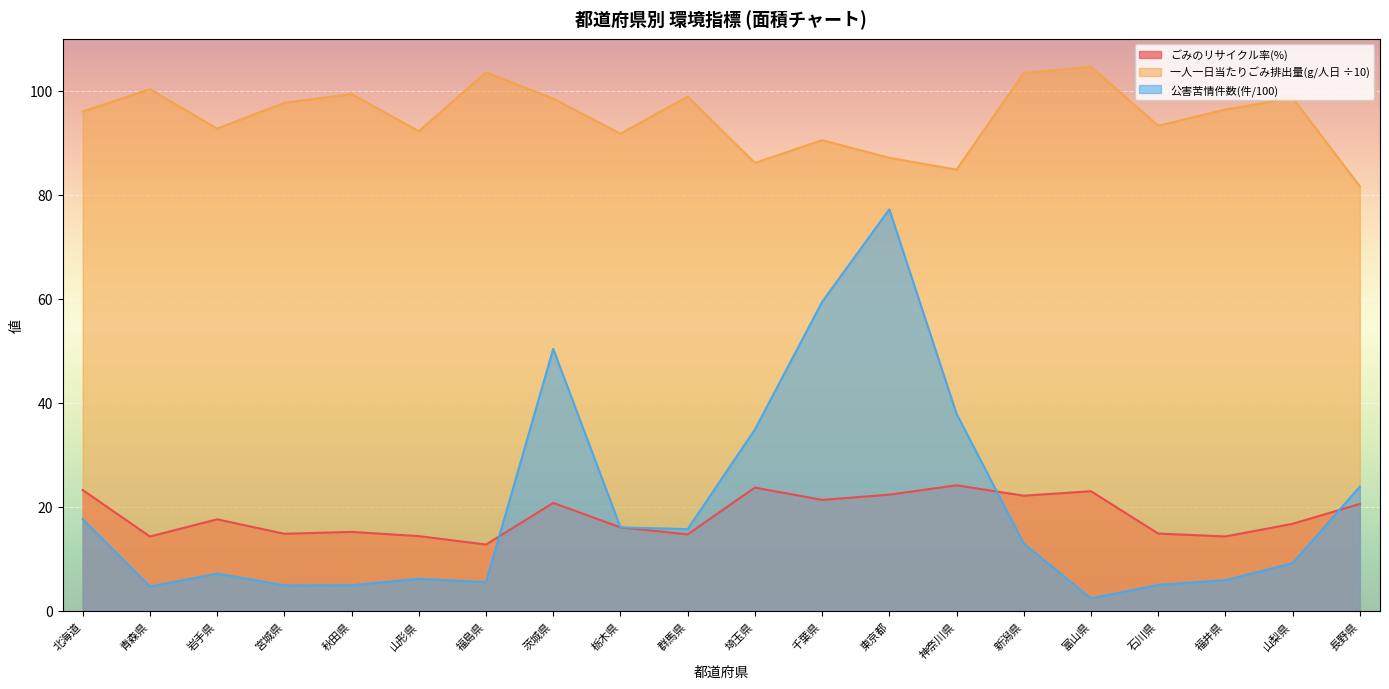

Is it true that ごみのリサイクル率(%) equals 24.9 at 山梨県?

False